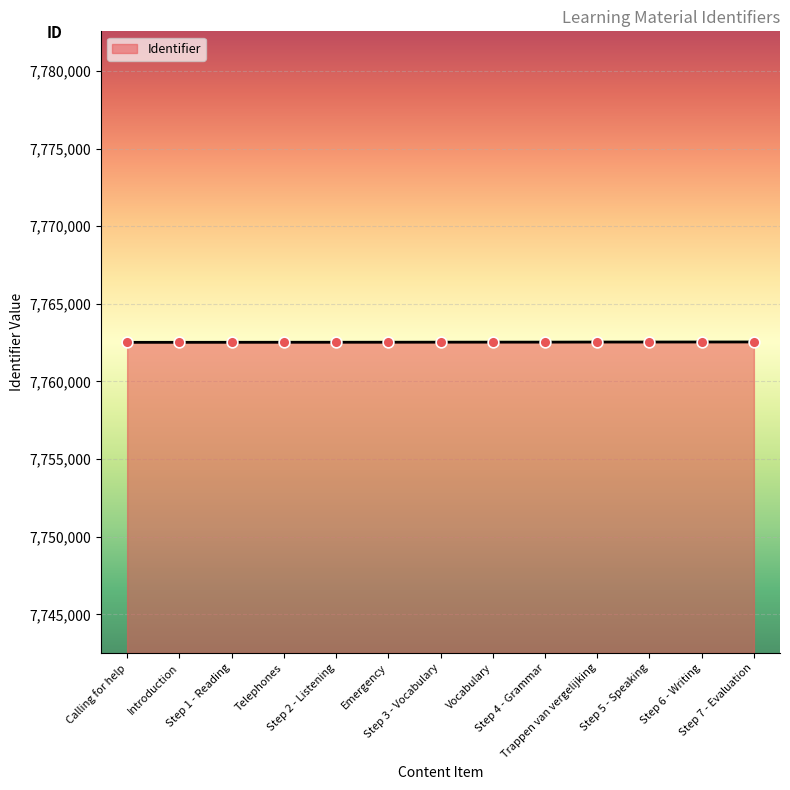

What is the change in value from Introduction to Step 2 - Listening?

+5